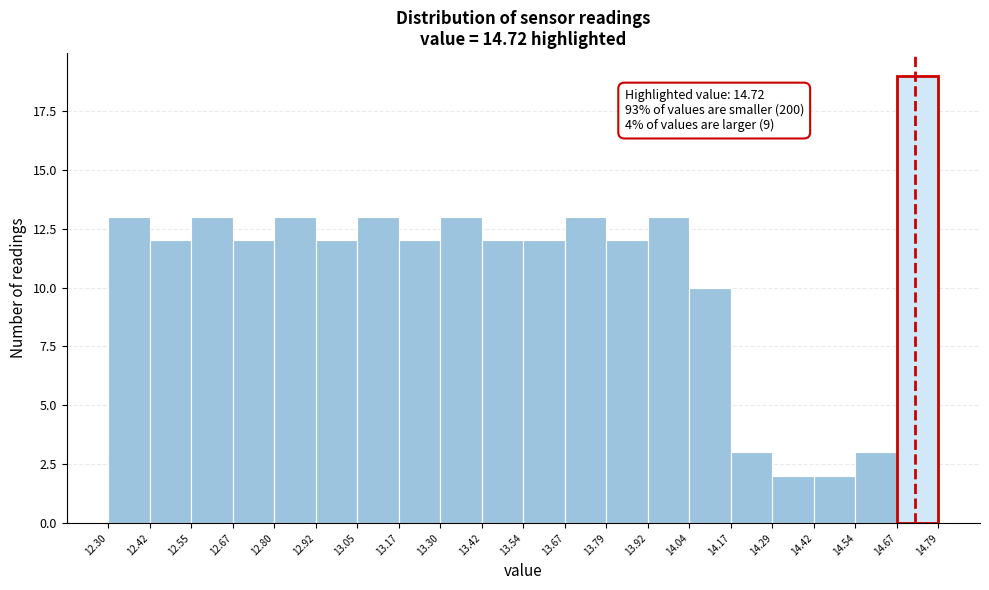

Over which range of the x-axis is the bar tallest?

14.67 to 14.79